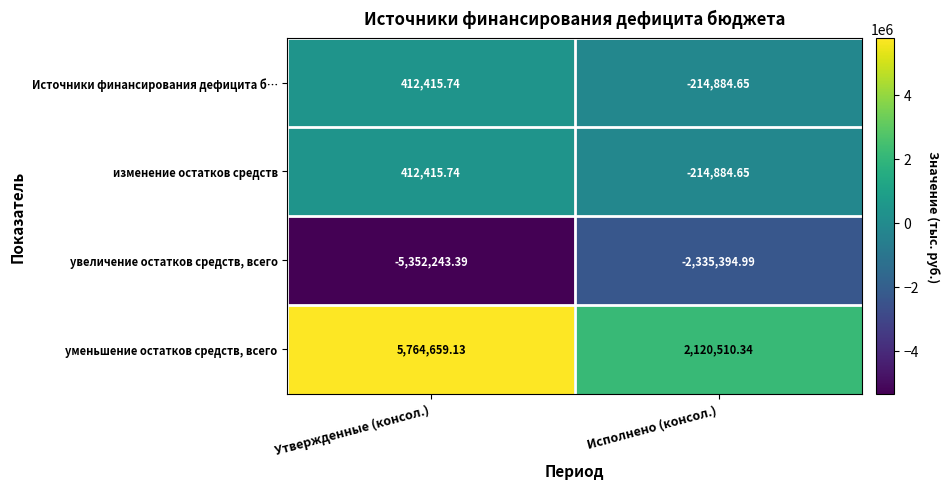

Which series has the widest spread of values?

уменьшение остатков средств, всего